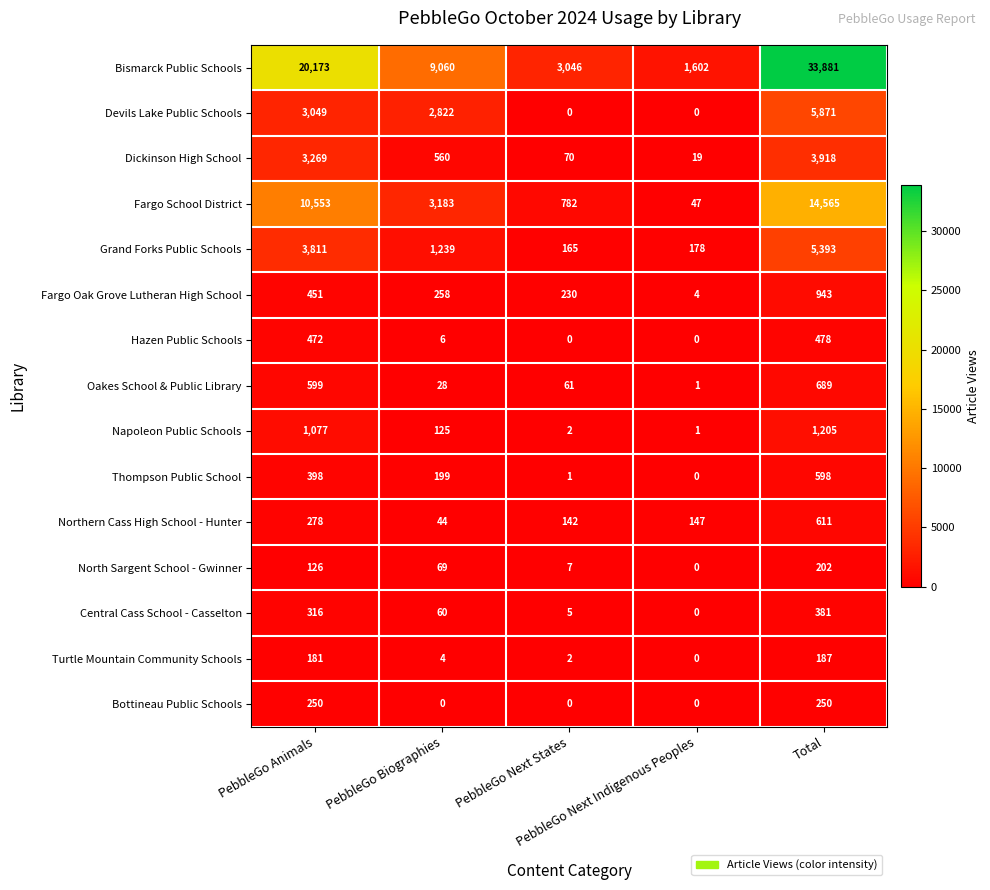

Which series changed the most between PebbleGo Biographies and PebbleGo Next States?

Bismarck Public Schools